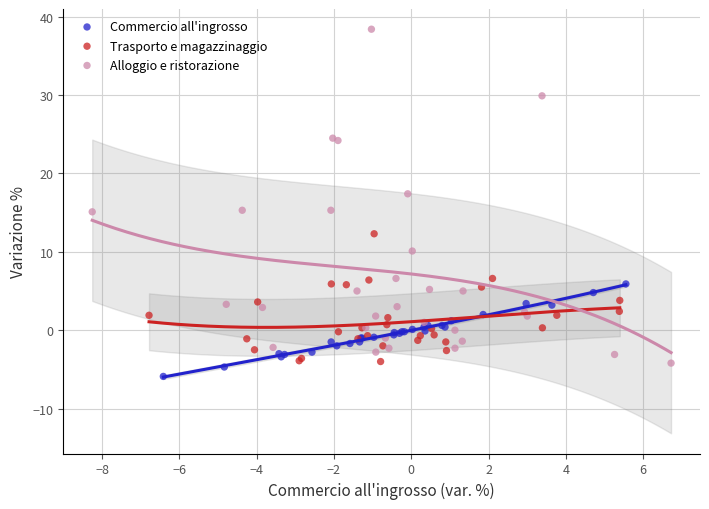

Which series has the largest Y range (max minus min)?

Alloggio e ristorazione